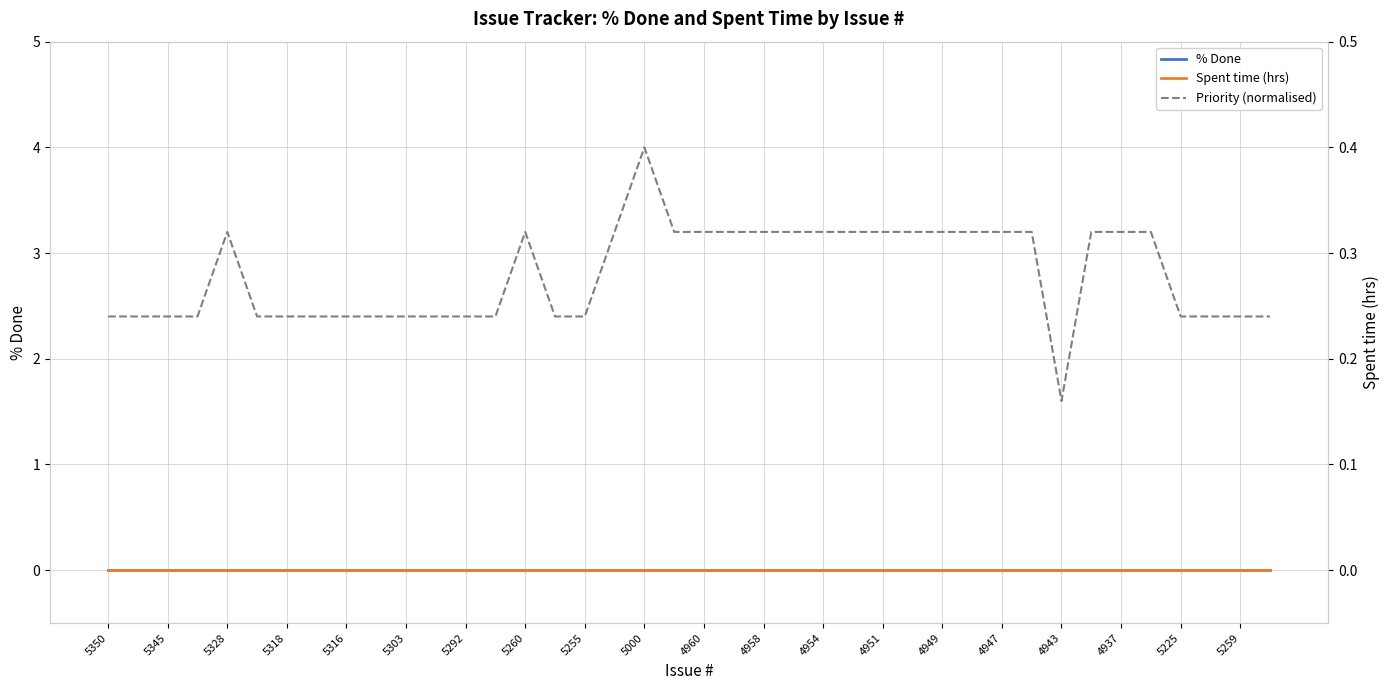

What is the spread (max minus min) of values at 4937?

3.2